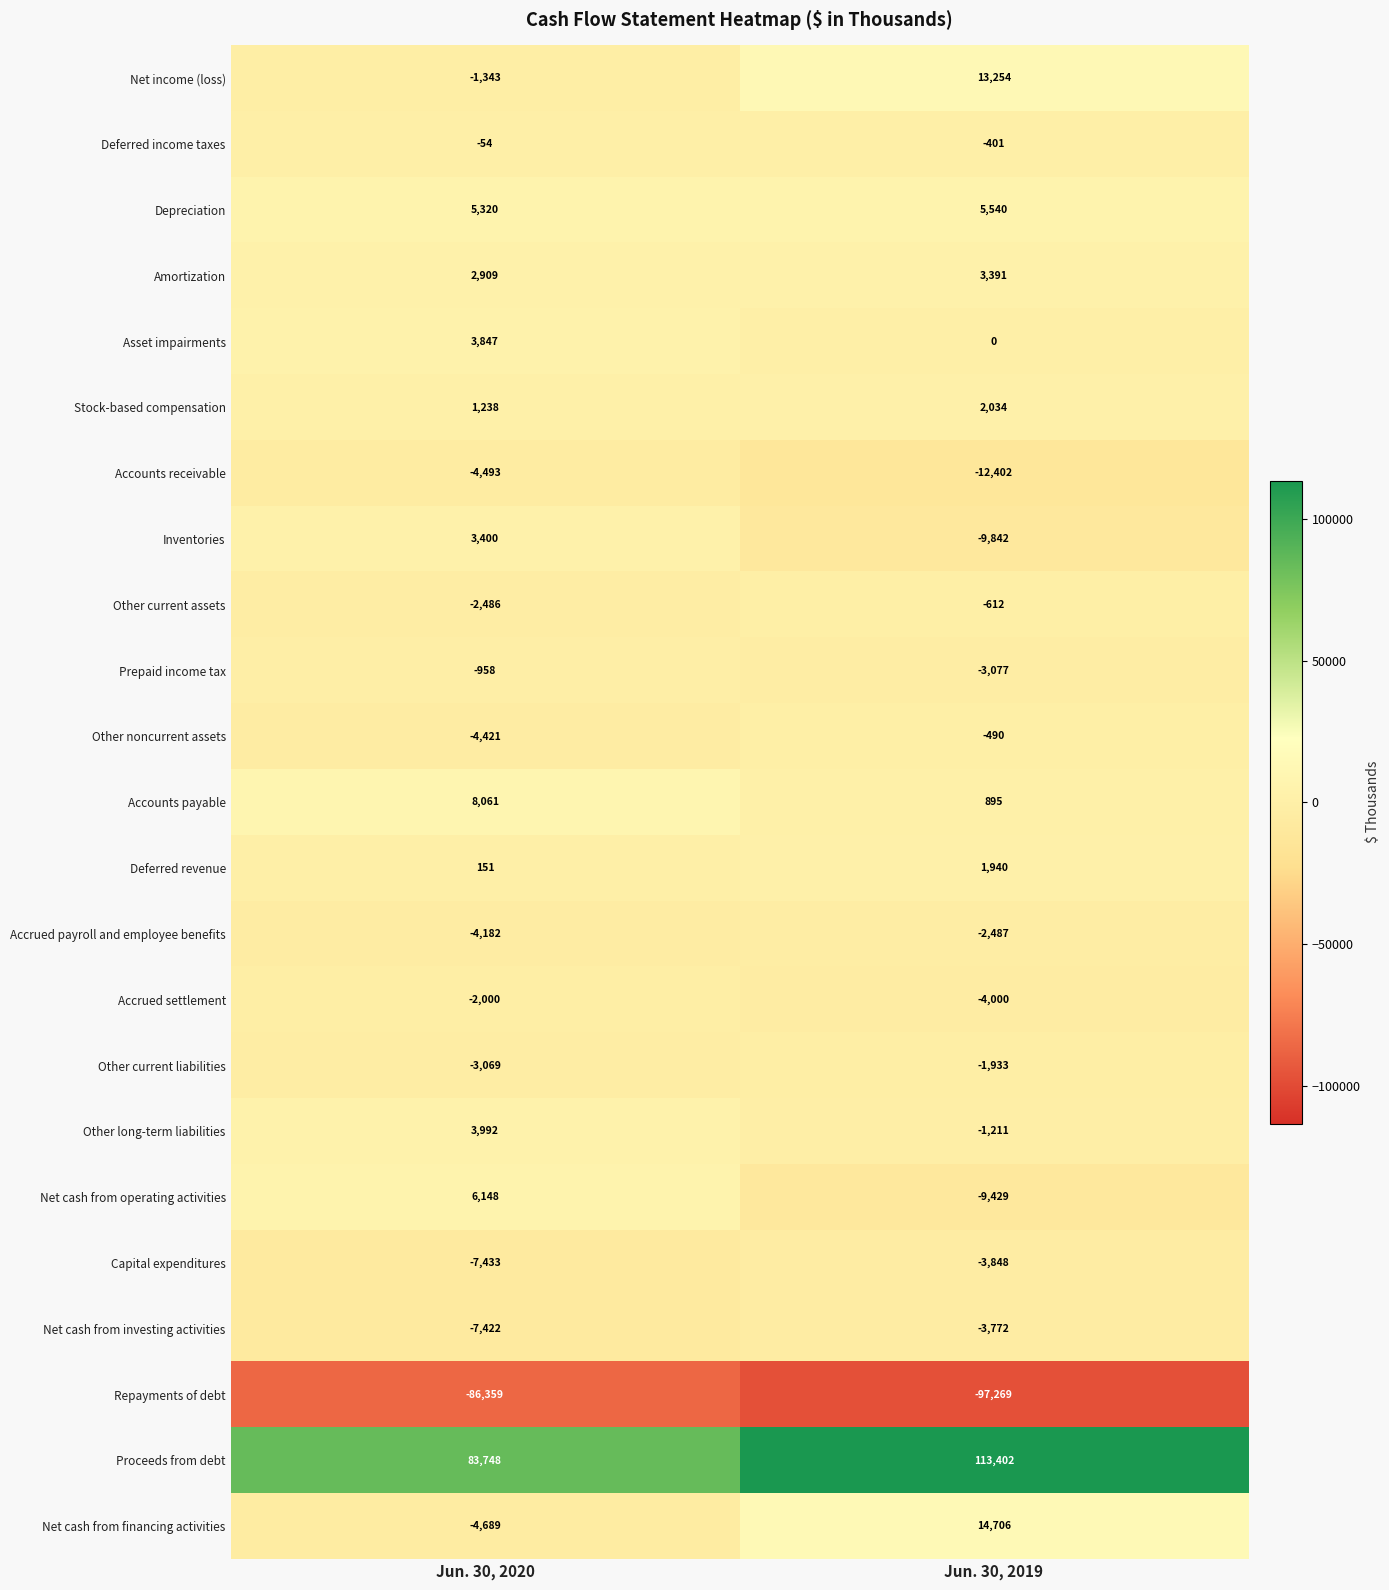

Which series has the widest spread of values?

Proceeds from debt